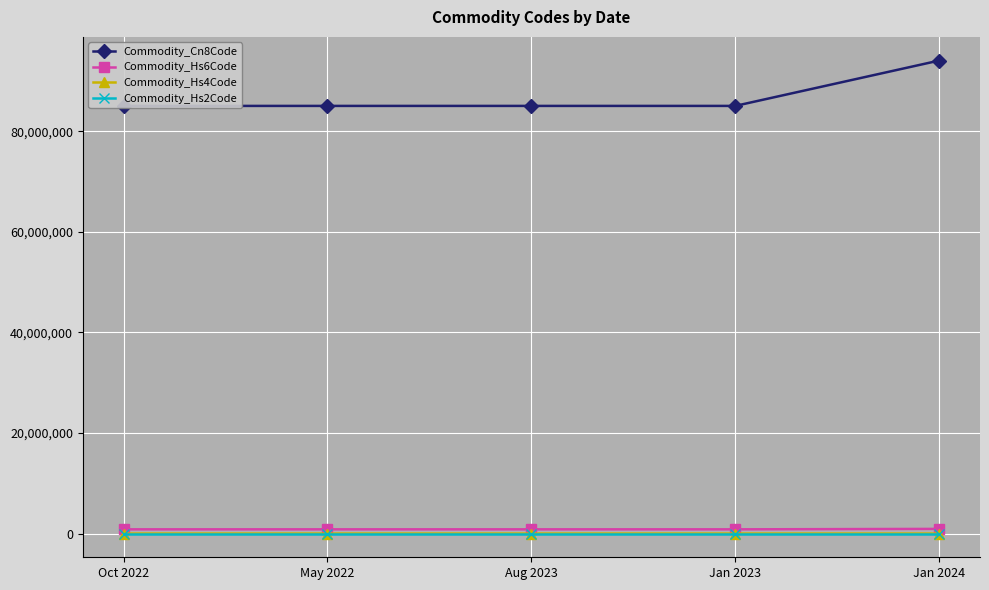

What is the total value across all series at May 2022?

85900079